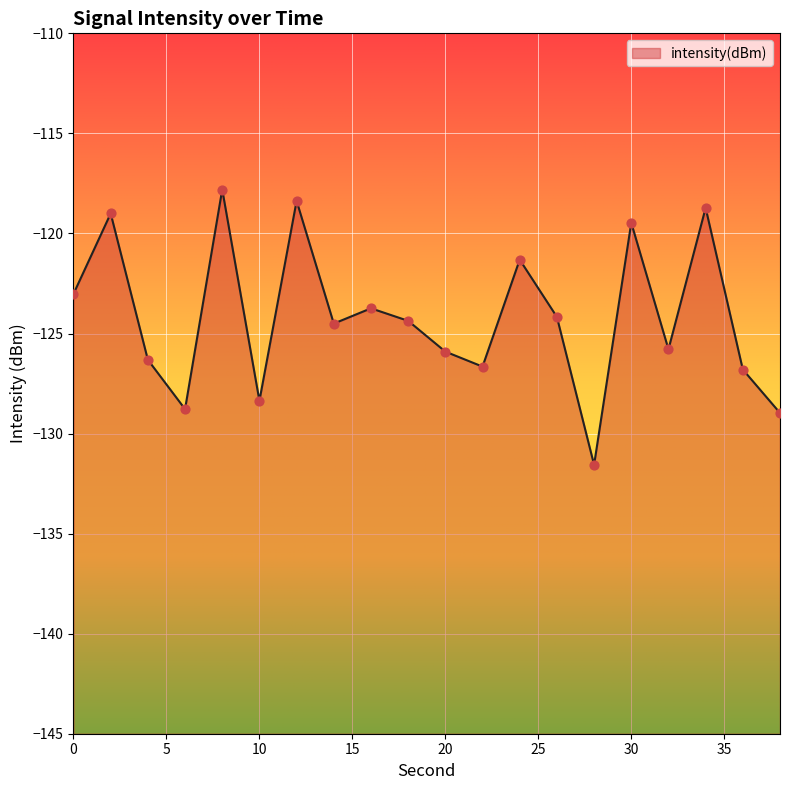

What is the change in value from 14 to 24?

+3.2